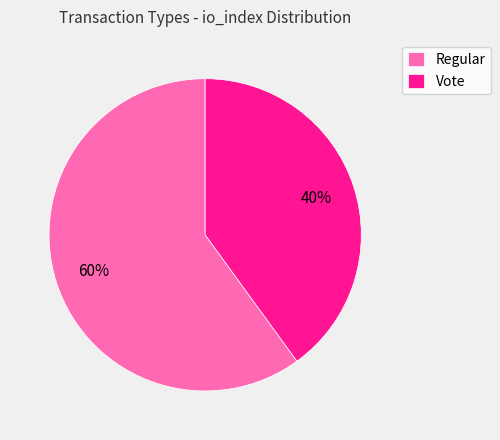

Which has a higher value, Regular or Vote?

Regular